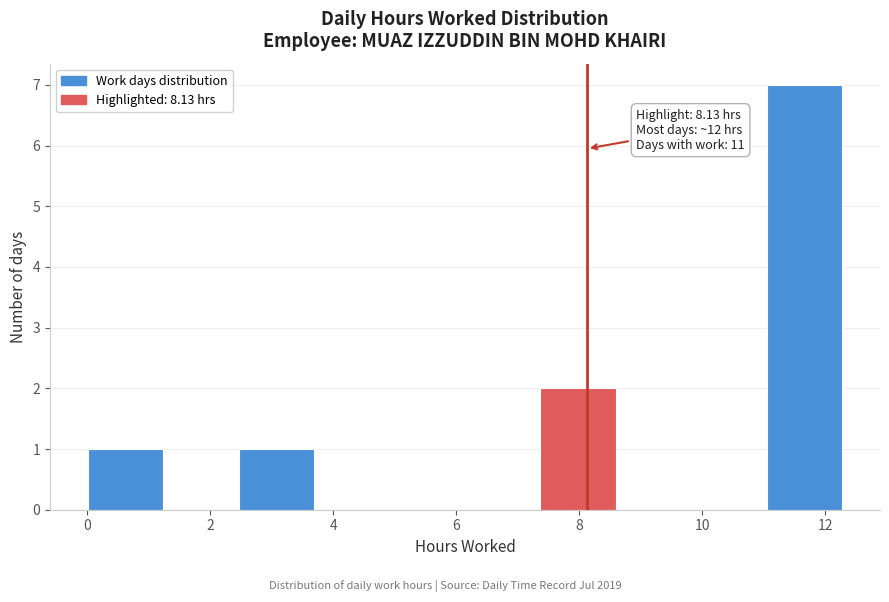

Over which range of the x-axis is the bar tallest?

11.0 to 12.2